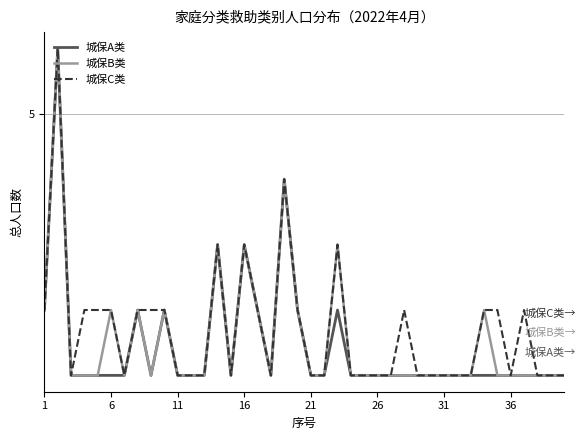

Reading left to right, what are all the values shown in this chart?

城保A类: 2	6	1	1	1	1	1	2	1	2	1	1	1	3	1	3	2	1	4	2	1	1	2	1	1	1	1	1	1	1	1	1	1	1	1	1	1	1	1	1
城保B类: 2	6	1	1	1	2	1	2	1	2	1	1	1	3	1	3	2	1	4	2	1	1	3	1	1	1	1	1	1	1	1	1	1	2	1	1	1	1	1	1
城保C类: 2	6	1	2	2	2	1	2	2	2	1	1	1	3	1	3	2	1	4	2	1	1	3	1	1	1	1	2	1	1	1	1	1	2	2	1	2	1	1	1